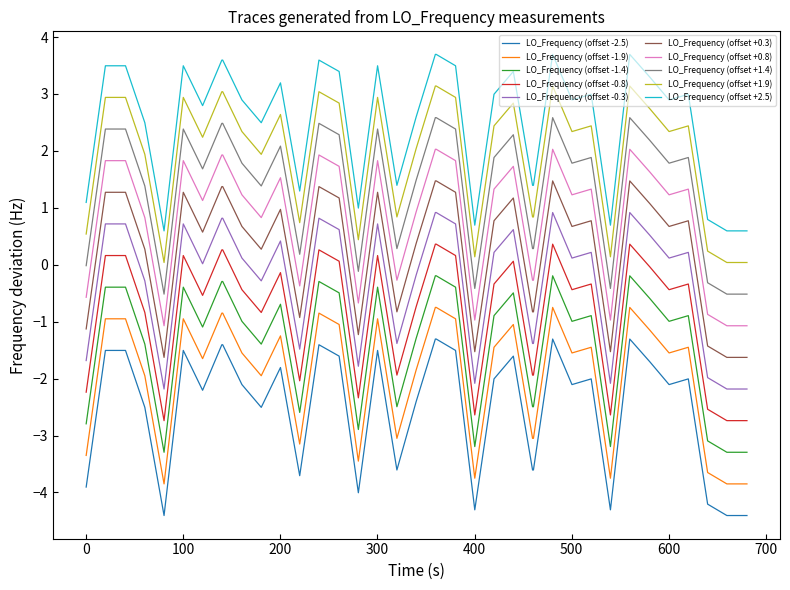

What is the highest value of the LO_Frequency (offset -0.8) series?

0.4